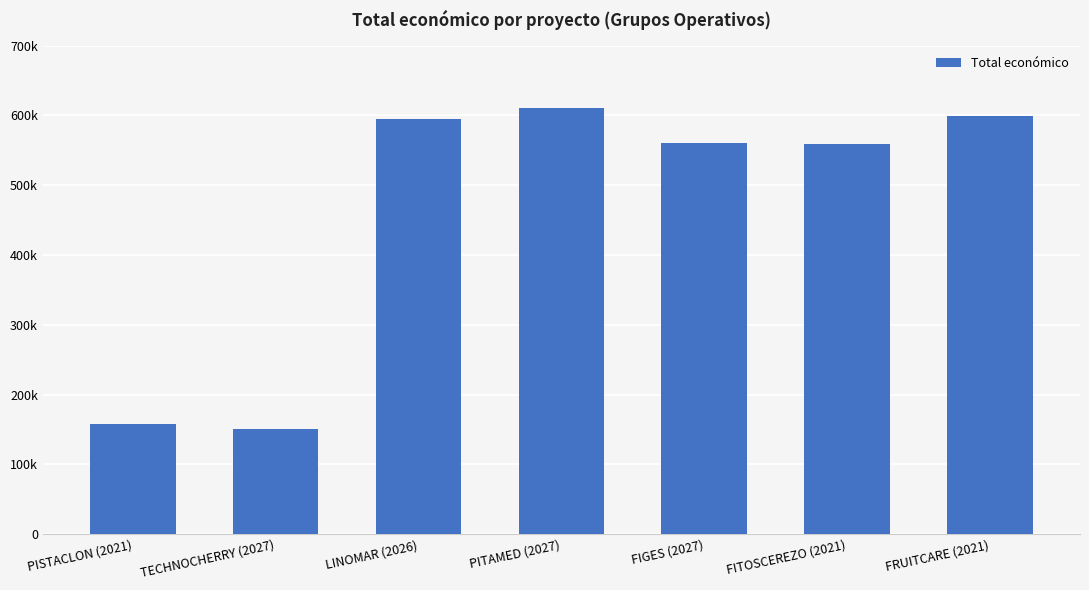

What is the label of the 5th bar from the right?

LINOMAR (2026)